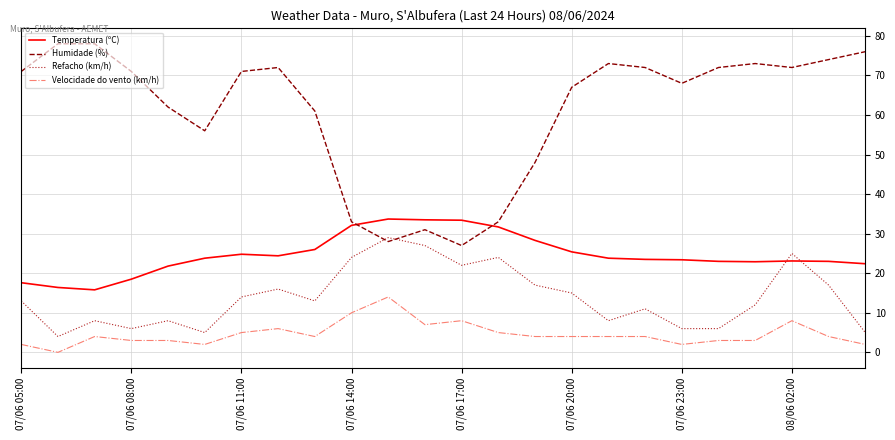

What is the maximum value shown in the chart?

78.0